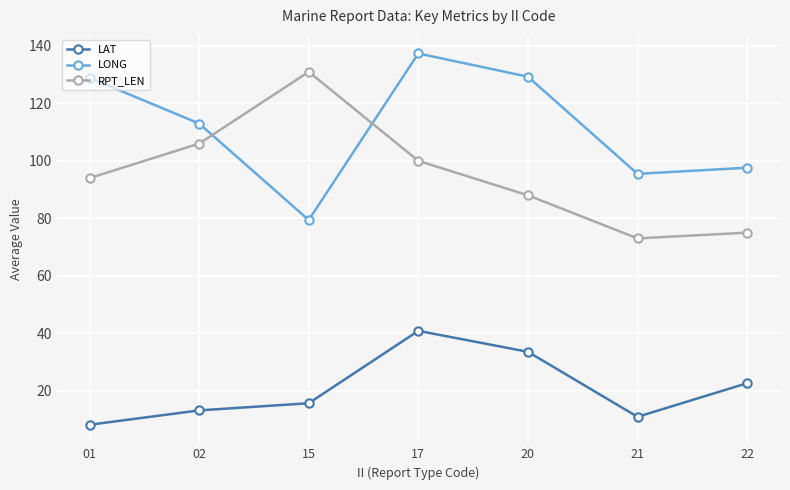

True or false: RPT_LEN and LONG intersect in this chart.

True